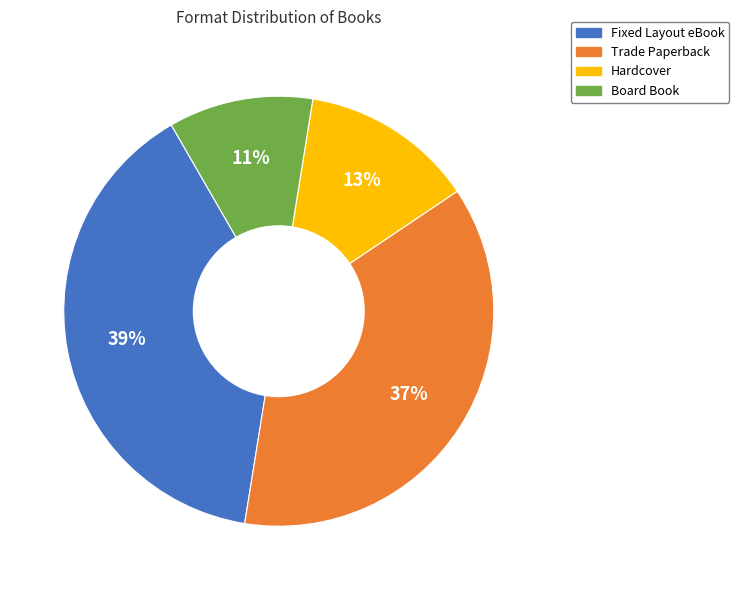

The Hardcover slice represents 13% of the pie. True or false?

True